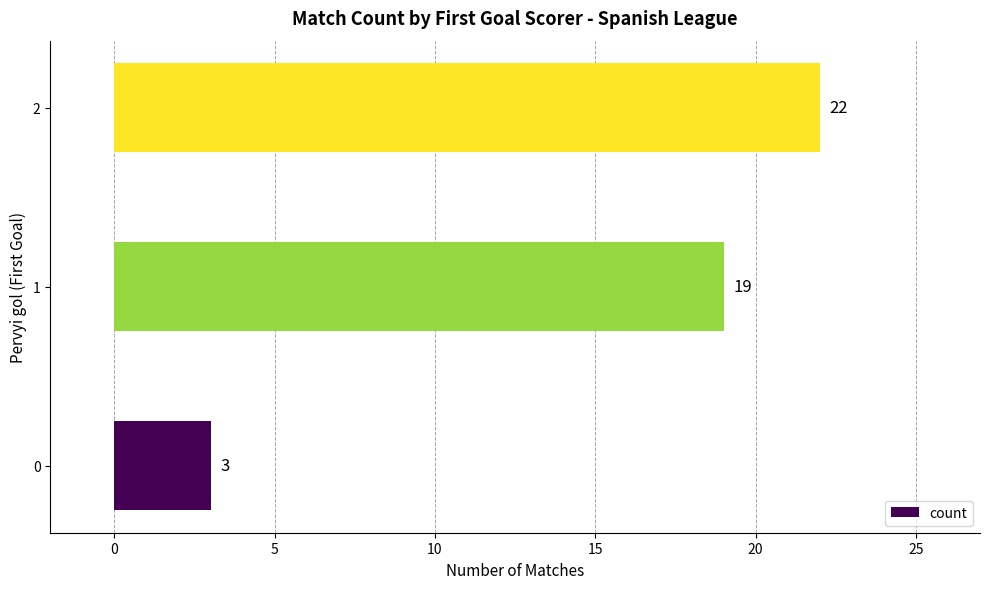

The chart shows a value of 19 at 1. True or false?

True